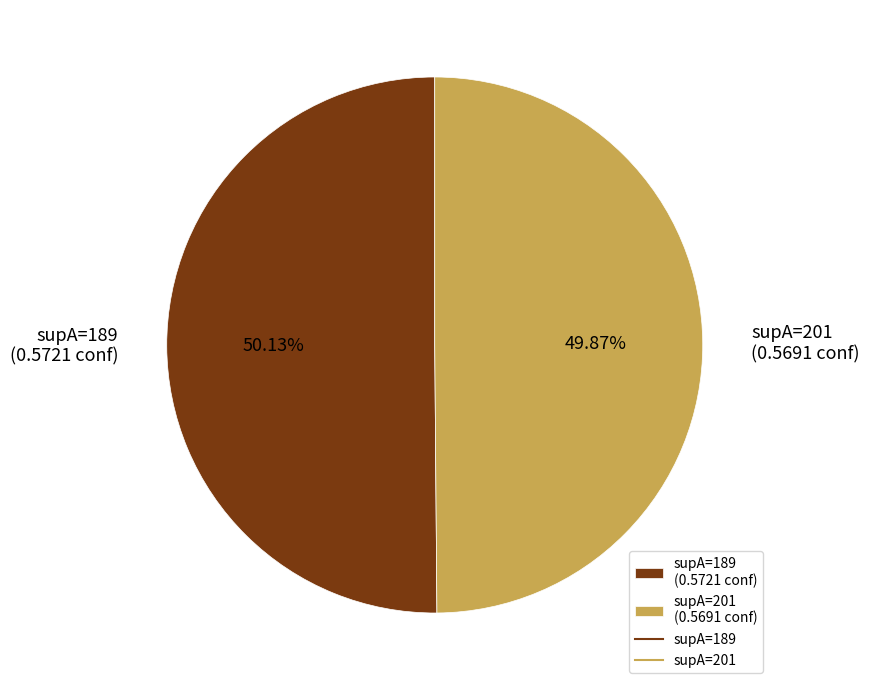

Does any single category account for the majority?

Yes